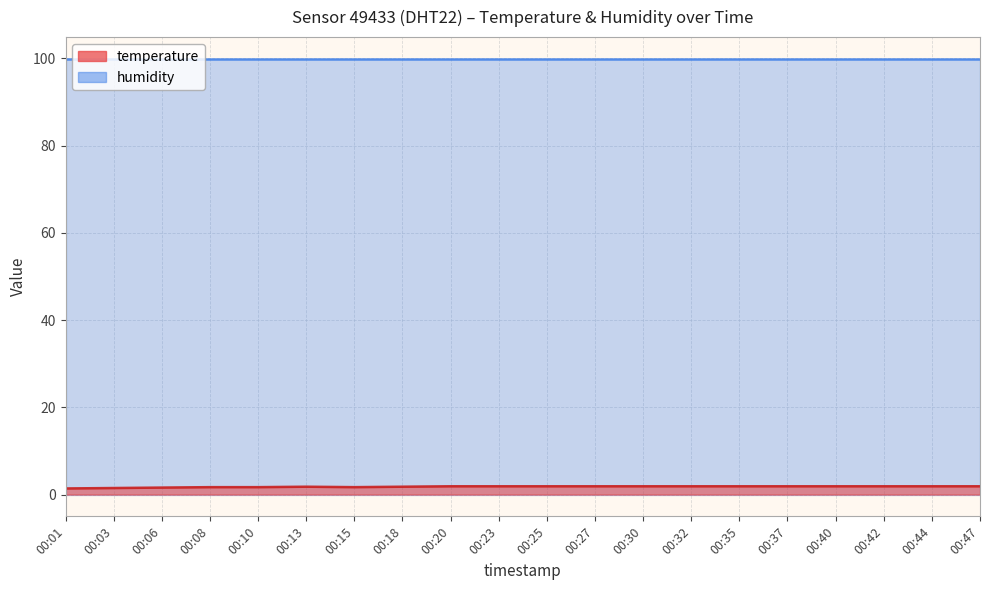

Where is the data nearest to the value 1?

00:01